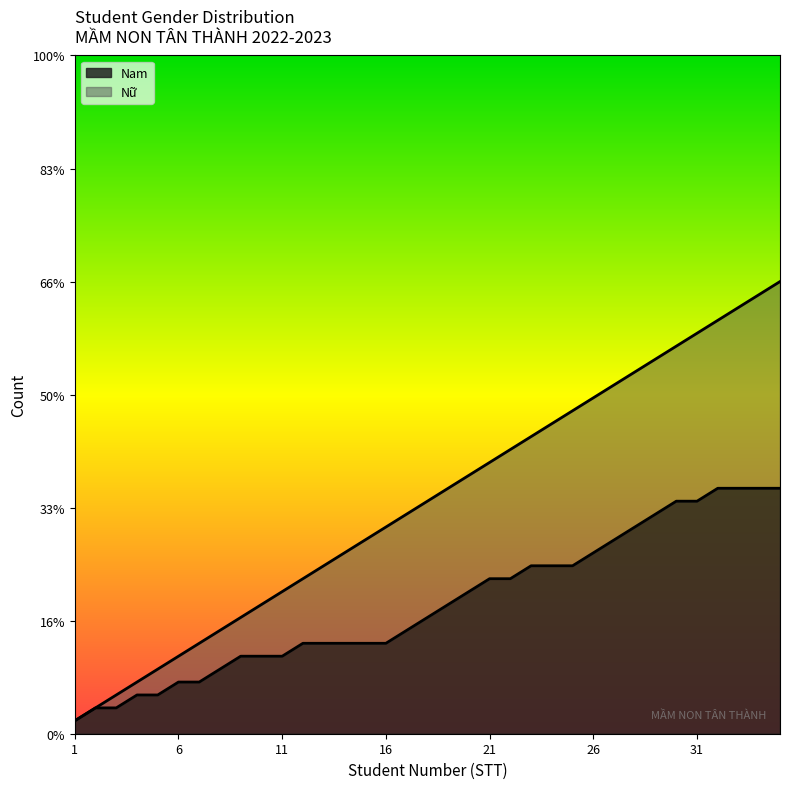

Between 35 and 32, which is larger?

32